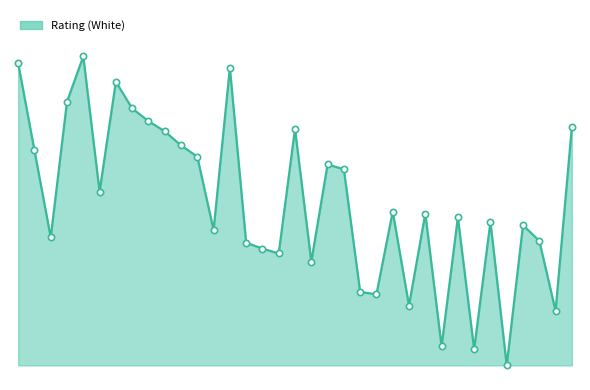

Where is the data nearest to the value 317?

24